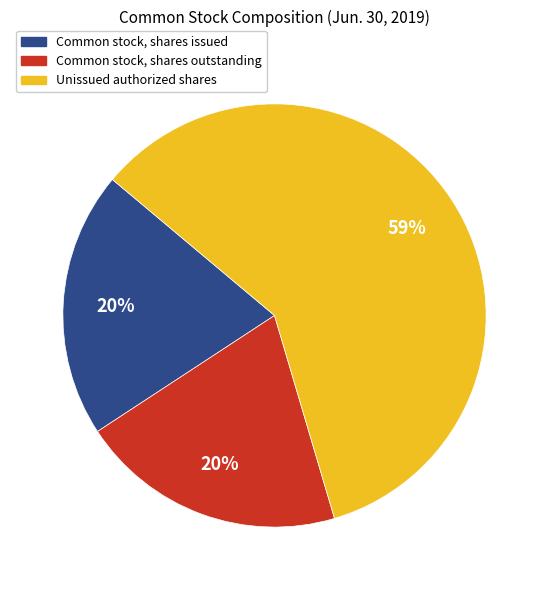

Which category accounts for the majority?

Unissued authorized shares